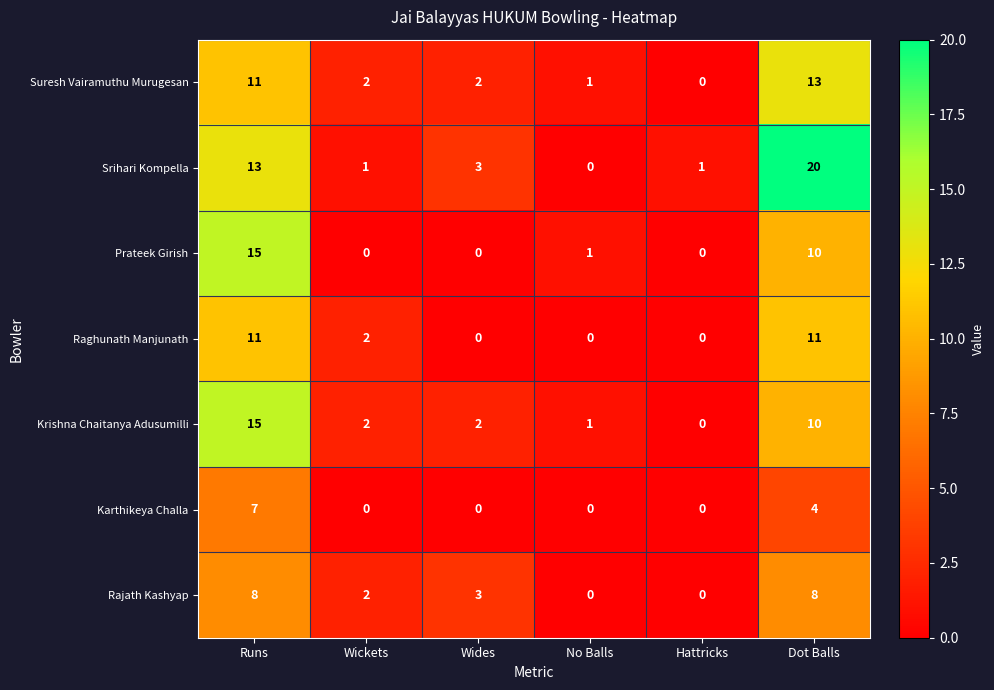

Which series changed the most between Runs and Wides?

Prateek Girish